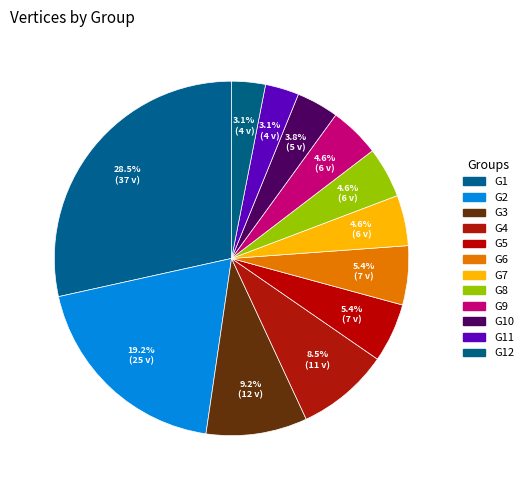

Between G4 and G3, which is larger?

G3